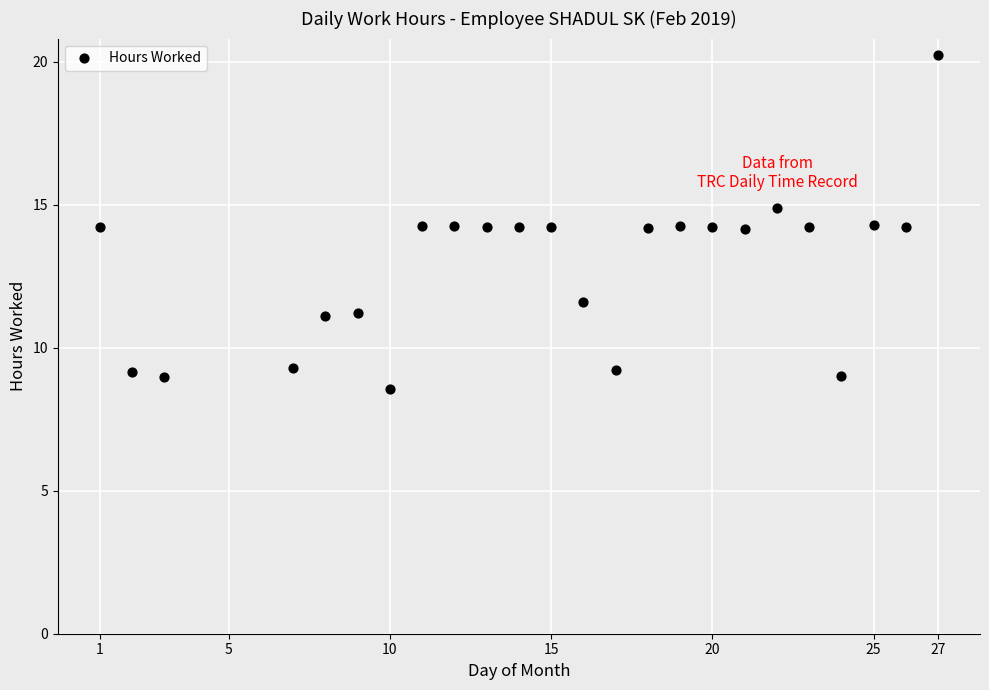

What is the range of X values (max minus min)?

26.0